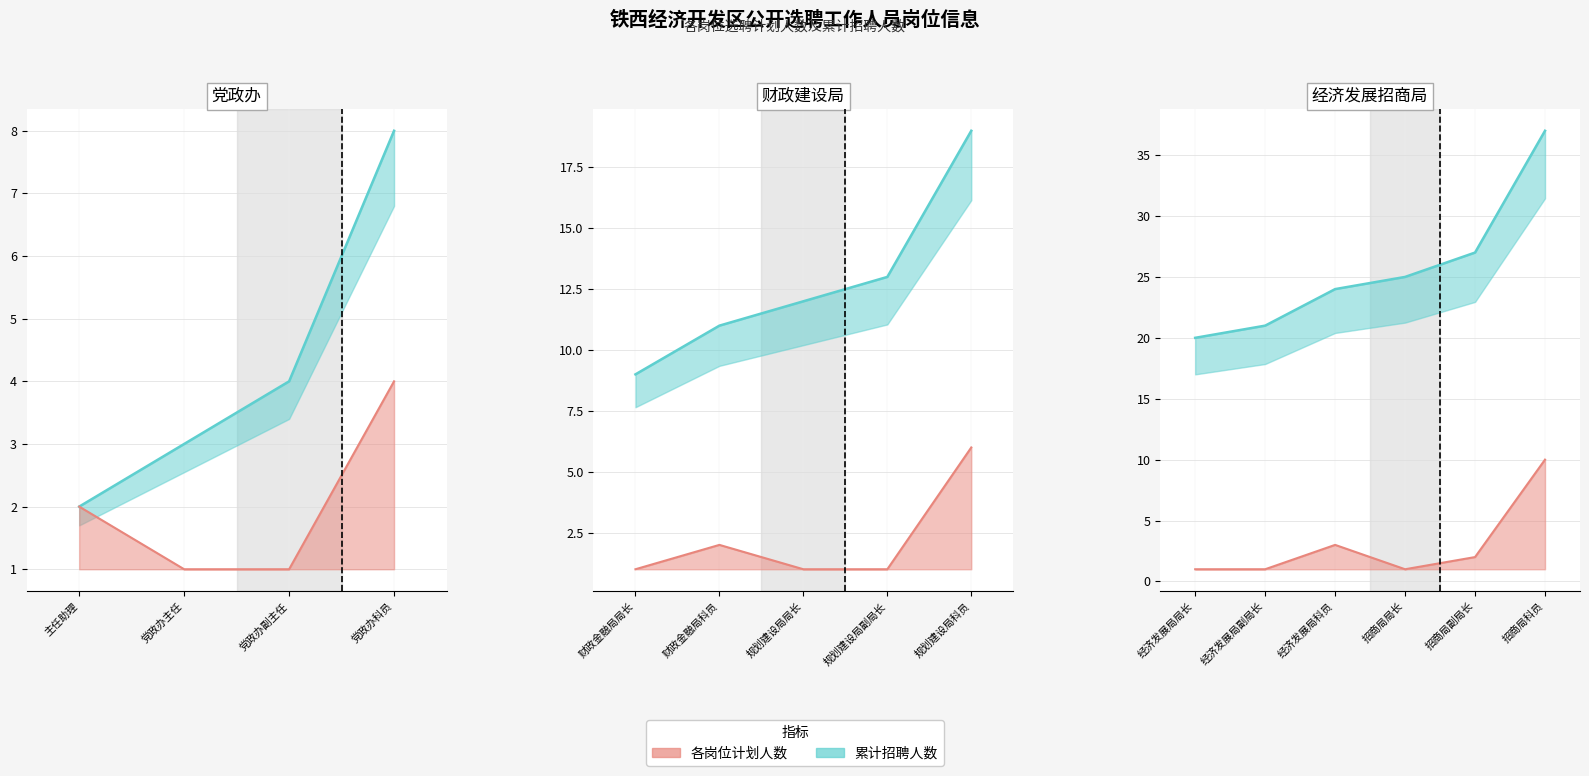

What is the value of the 累计招聘人数(max) point at the 9th from the left?

19